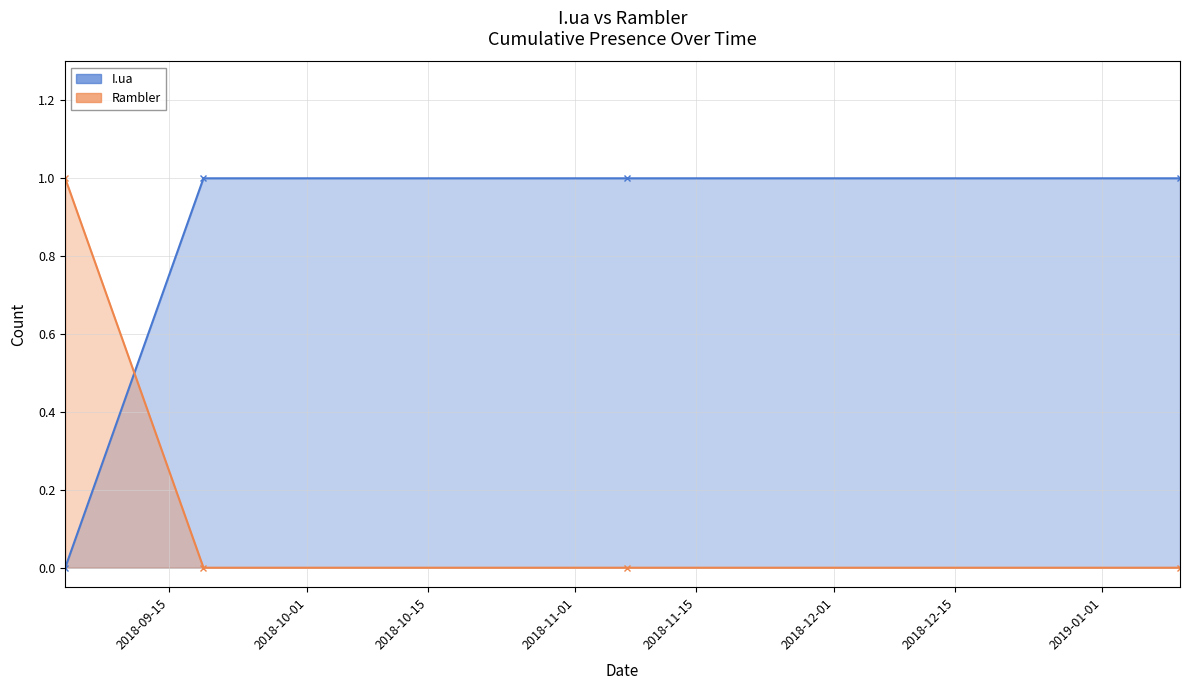

Which label corresponds to the largest value in the chart?

2018-09-19